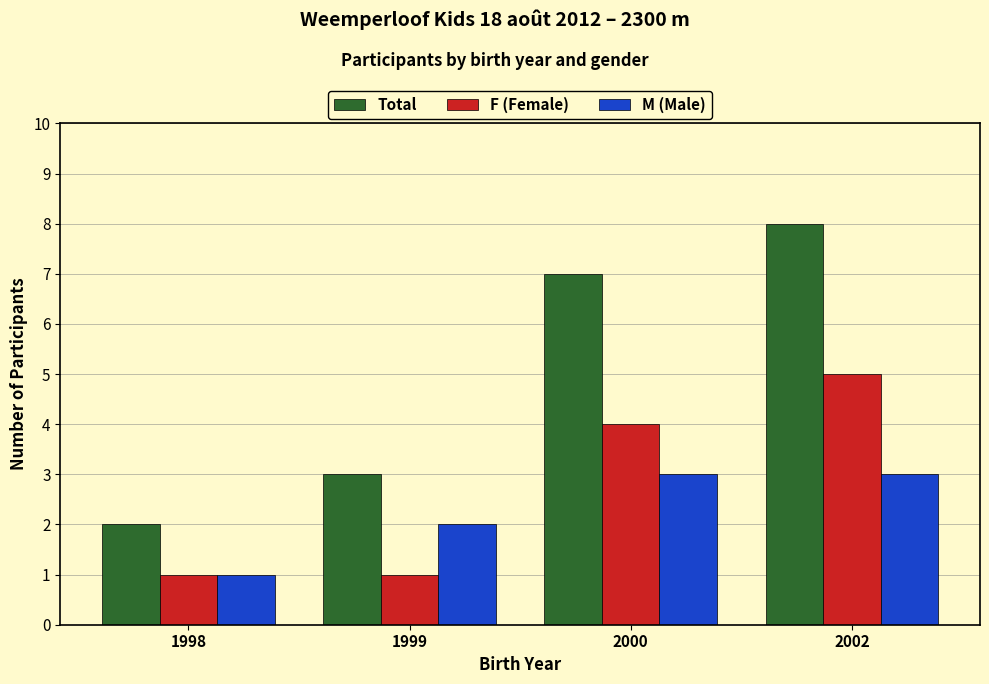

Rank the series by their maximum value, from lowest to highest.

M (Male), F (Female), Total